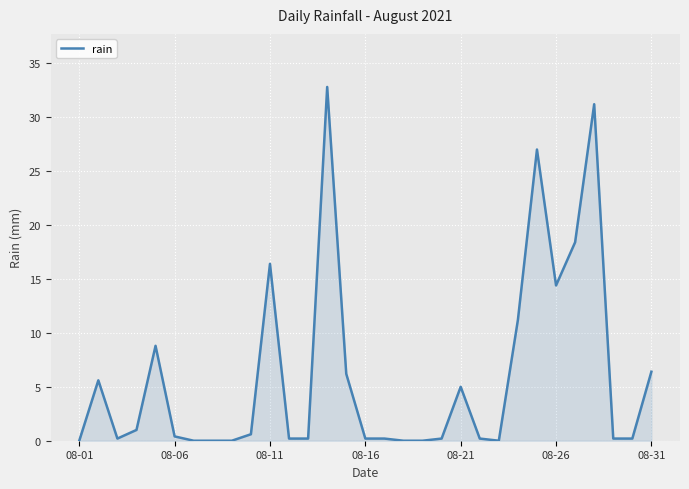

Does the chart display data point markers on the line(s)?

No